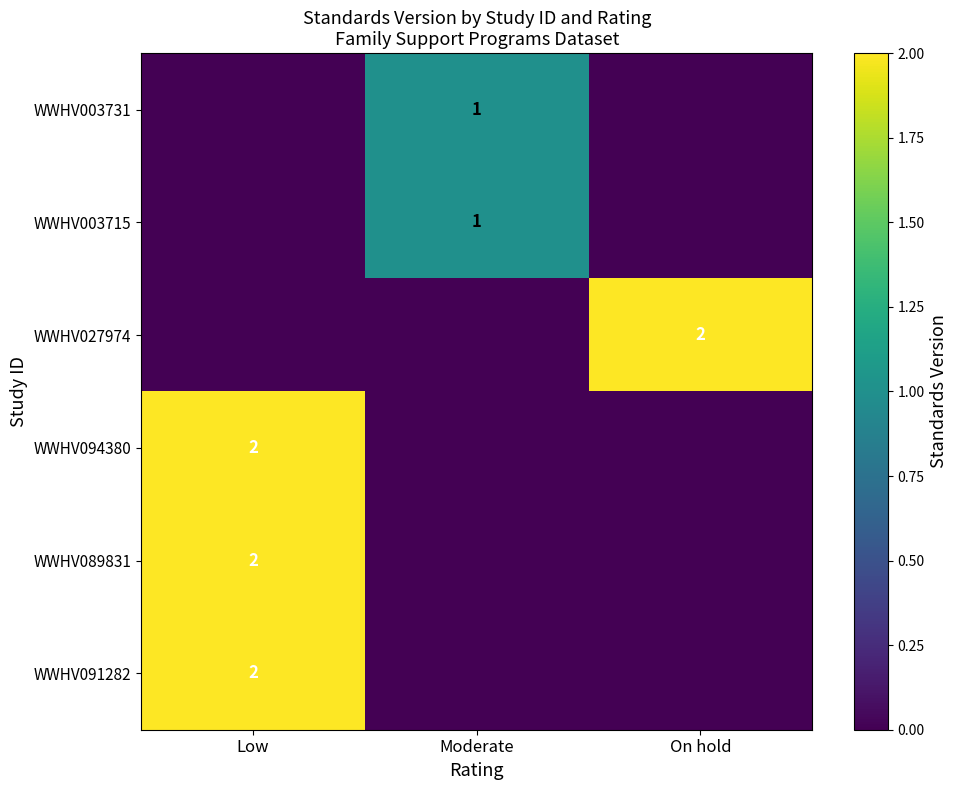

The value of WWHV094380 at Low is 2. True or false?

True